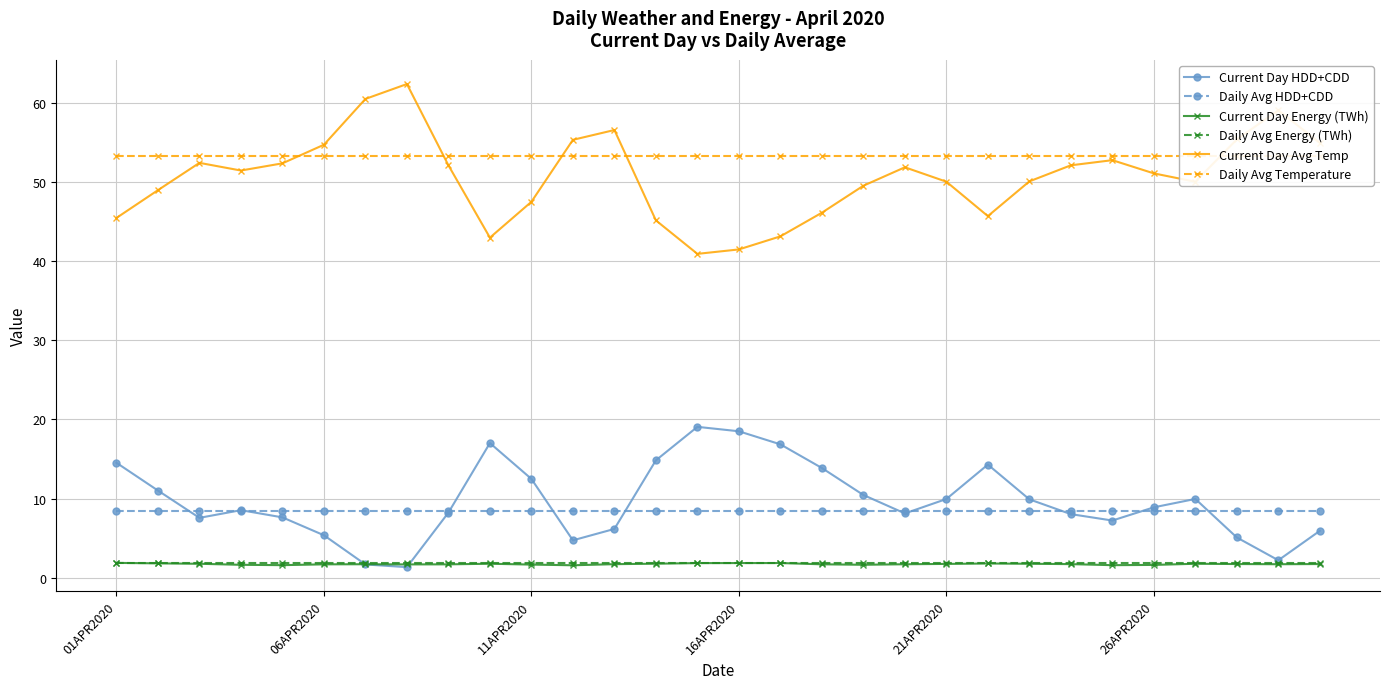

What is the highest value of the Current Day HDD+CDD series?

19.1